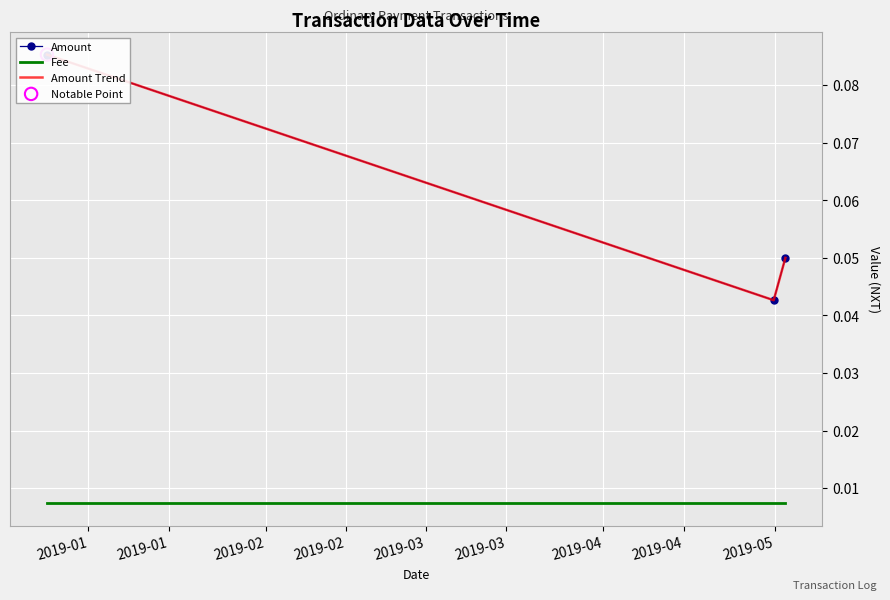

At how many categories does at least one series exceed 0?

3